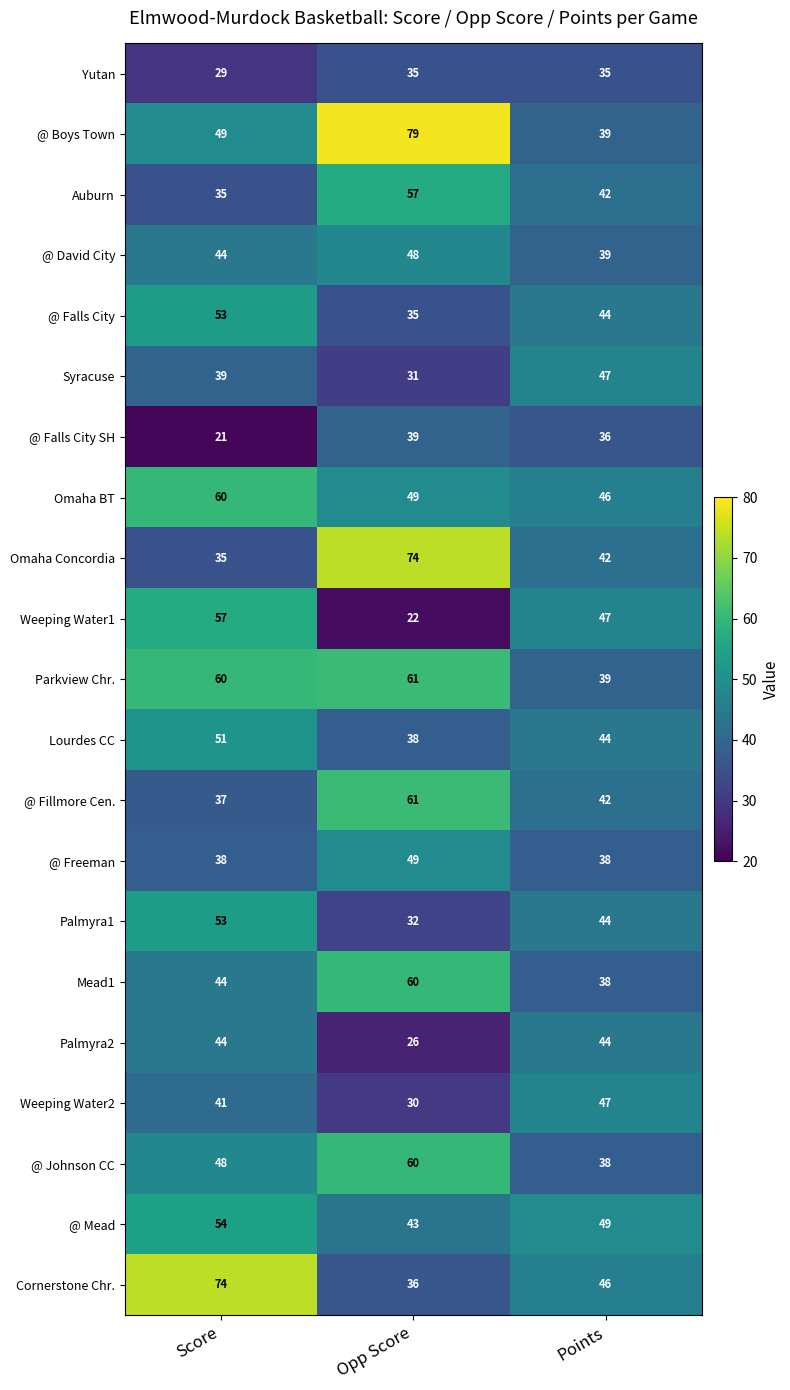

What is the sum of the @ Falls City SH values at Points and Score?

57